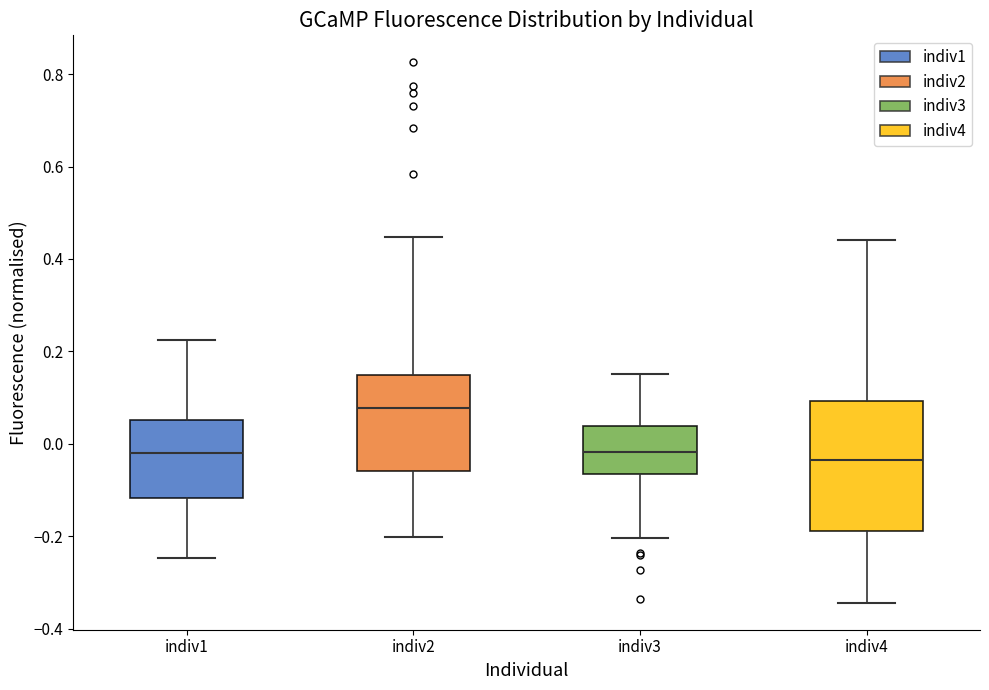

Reading left to right, read every box against the y-axis: the position of its median line, the range the box covers, and the ends of its whiskers. The values are not printed on the chart, so give them approximately, as read against the axis.

indiv1: median -0.02, box -0.12 to 0.06, whiskers -0.24 to 0.22
indiv2: median 0.08, box -0.06 to 0.14, whiskers -0.20 to 0.44
indiv3: median -0.02, box -0.06 to 0.04, whiskers -0.20 to 0.16
indiv4: median -0.04, box -0.18 to 0.10, whiskers -0.34 to 0.44